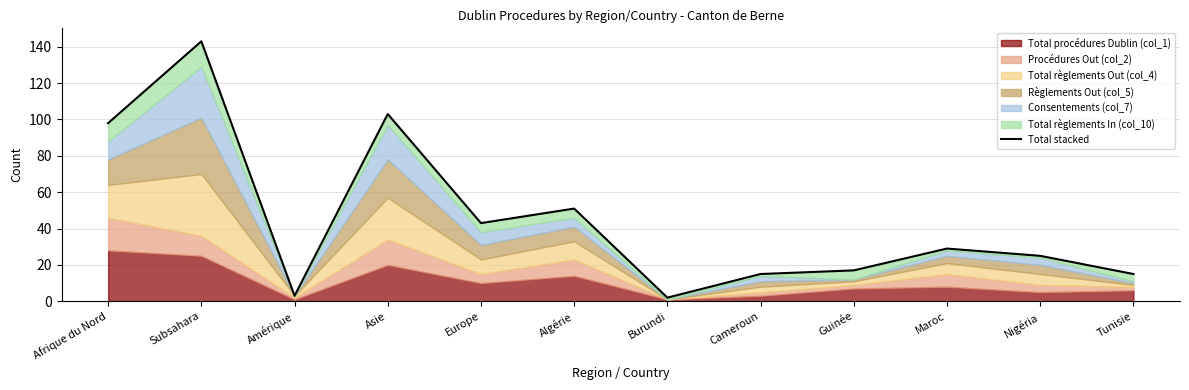

Reading left to right, extract all data points from this chart.

Afrique du Nord=98	Subsahara=143	Amérique=3	Asie=103	Europe=43	Algérie=51	Burundi=2	Cameroun=15	Guinée=17	Maroc=29	Nigéria=25	Tunisie=15